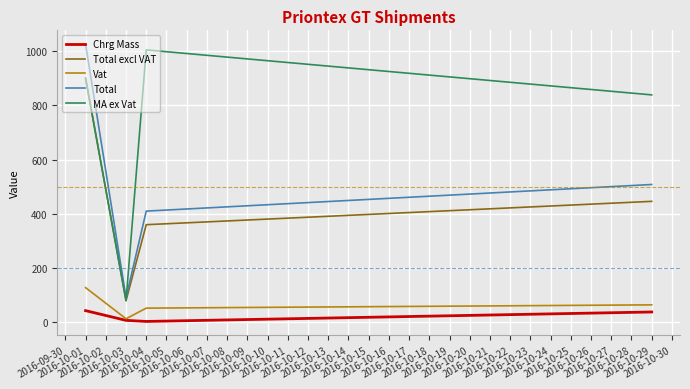

How many categories are shown in the chart?

4